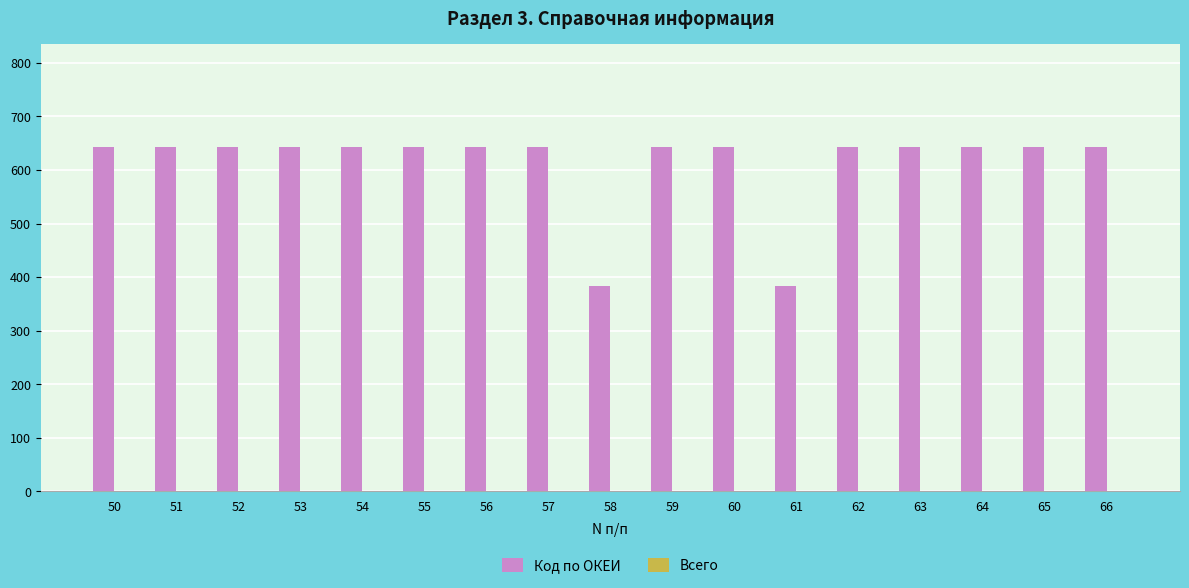

What is the change in value from 56 to 61?

-258